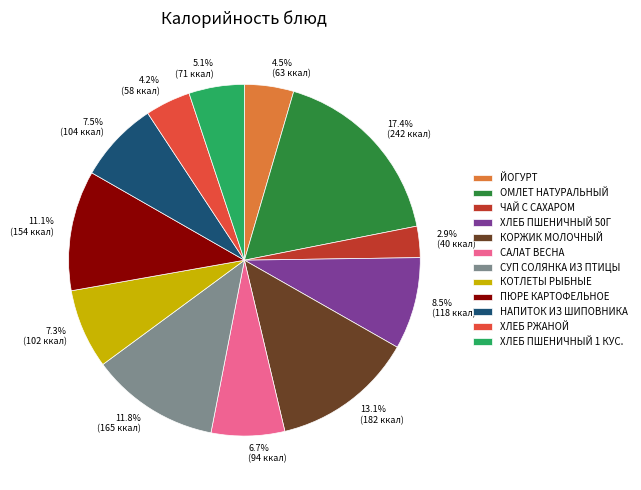

What percentage is the ПЮРЕ КАРТОФЕЛЬНОЕ slice, to the nearest percent?

11%